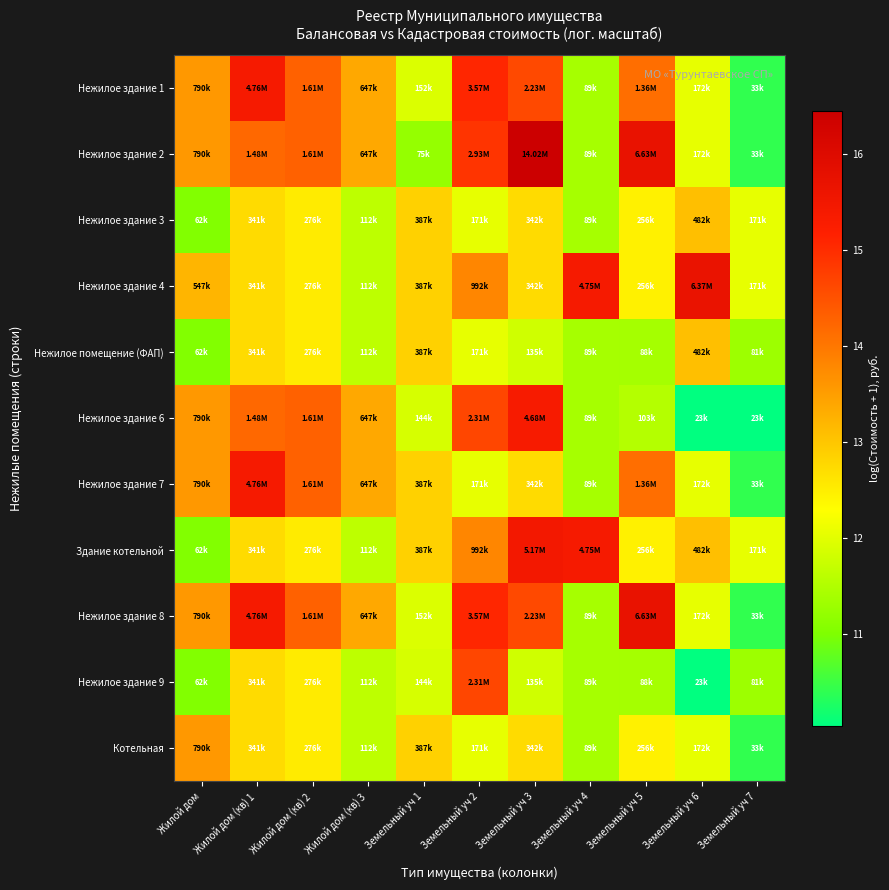

List the series in order of their peak value, highest first.

Нежилое здание 2, Нежилое здание 8, Нежилое здание 4, Здание котельной, Нежилое здание 1, Нежилое здание 7, Нежилое здание 6, Нежилое здание 9, Котельная, Нежилое здание 3, Нежилое помещение (ФАП)